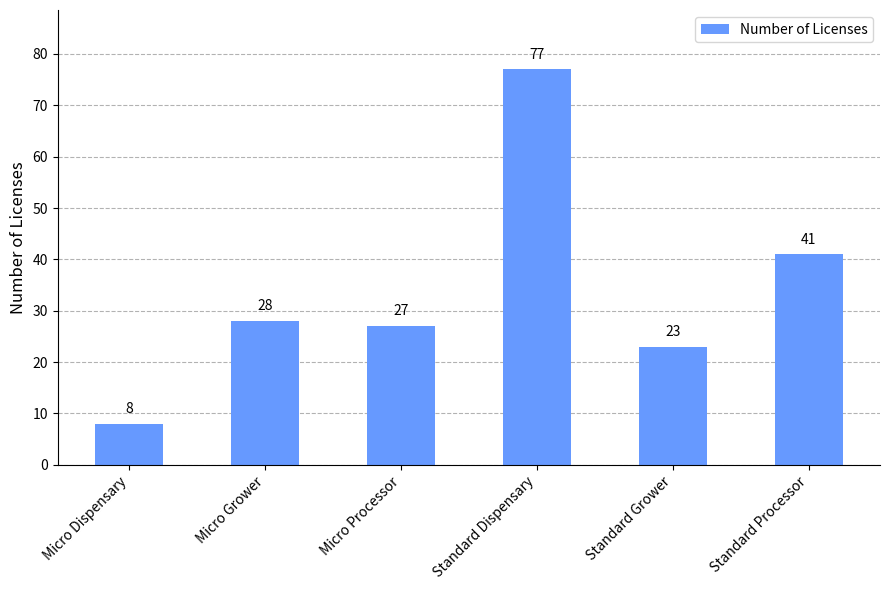

What is the label of the 6th bar from the left?

Standard Processor